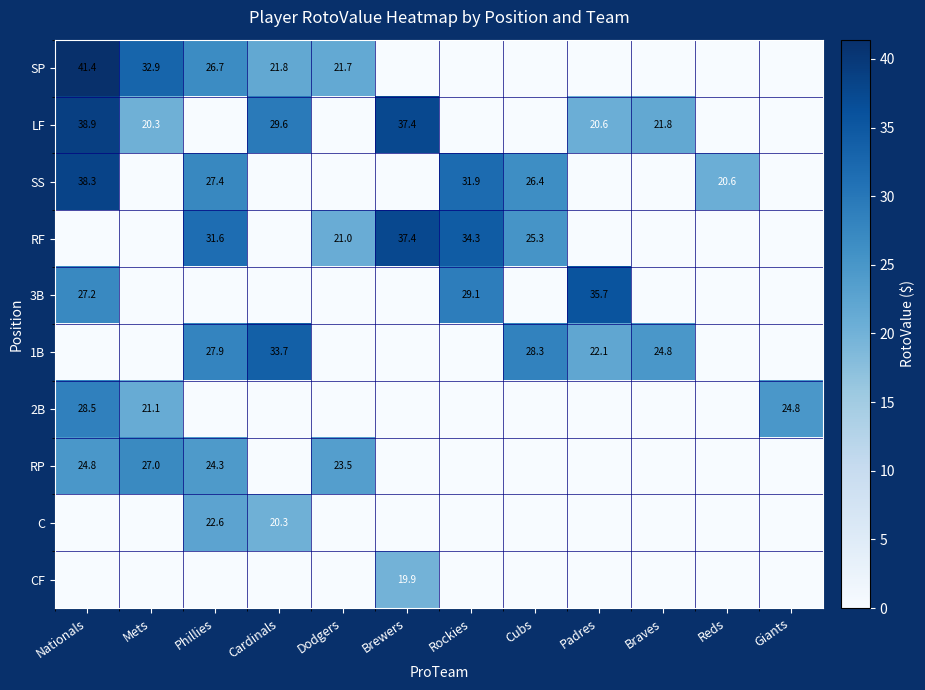

Count the number of categories in the chart.

12